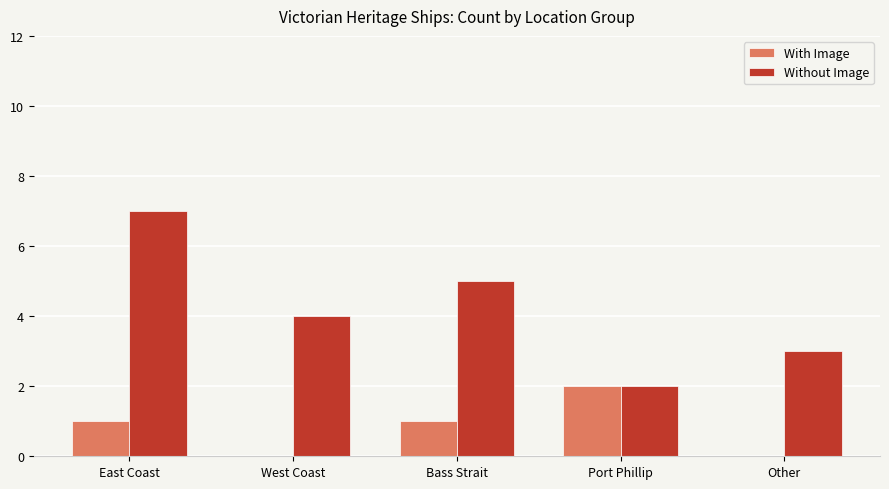

Are the bars horizontal?

No